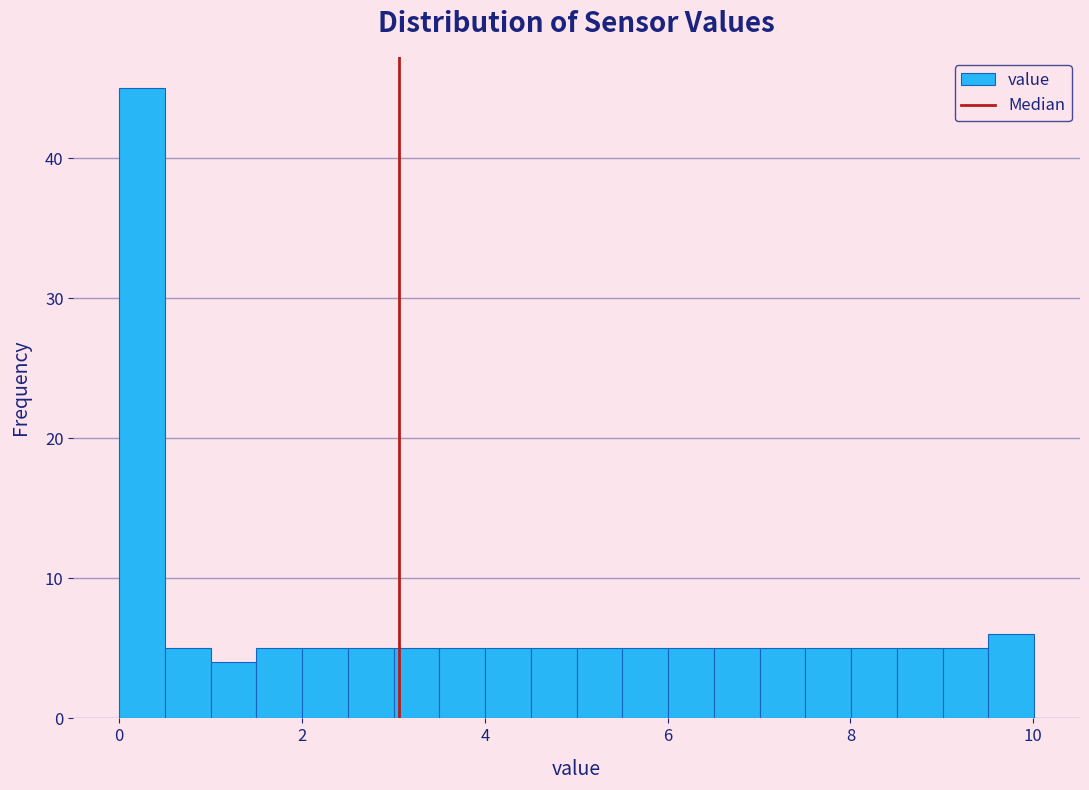

Around what value on the x-axis is the tallest bar? Give the approximate position of its centre, as read against the axis.

0.2